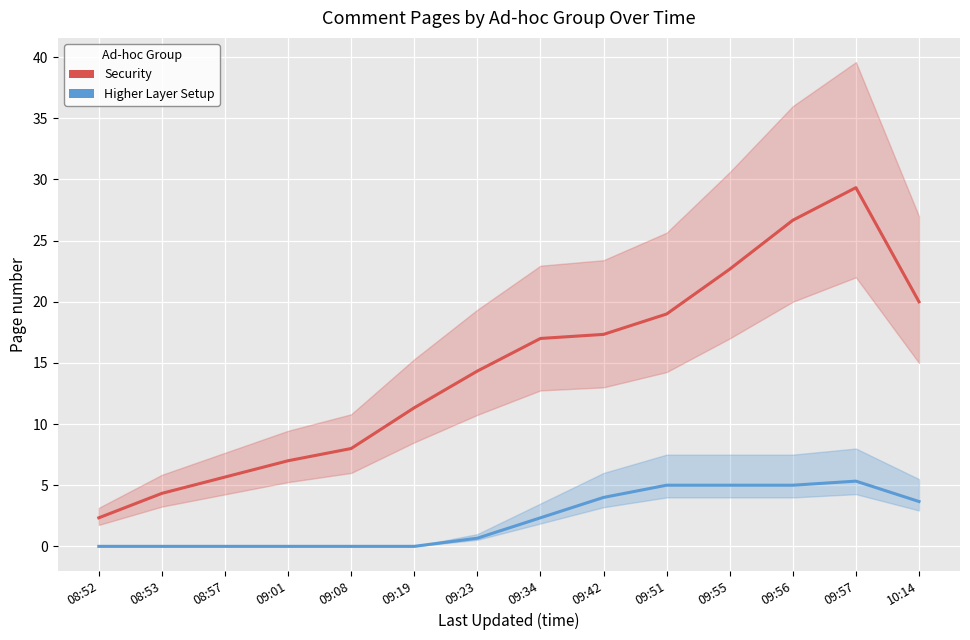

Reading right to left, transcribe all the data shown in this chart.

Higher Layer Setup: 3.7	5.3	5.0	5.0	5.0	4.0	2.3	0.7	0.0	0.0	0.0	0.0	0.0	0.0
Security: 20.0	29.3	26.7	22.7	19.0	17.3	17.0	14.3	11.3	8.0	7.0	5.7	4.3	2.3